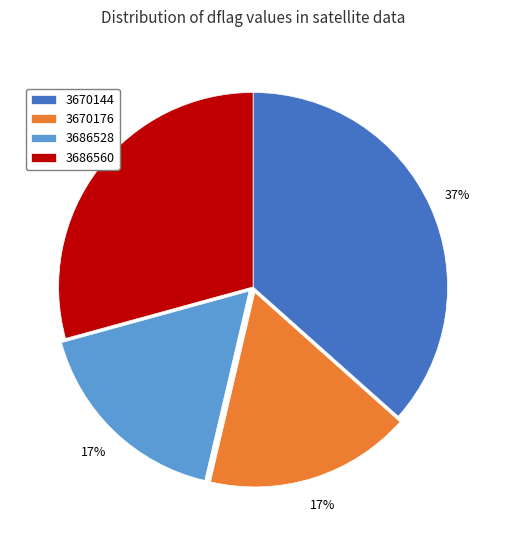

Is there any slice that represents more than half of the pie?

No